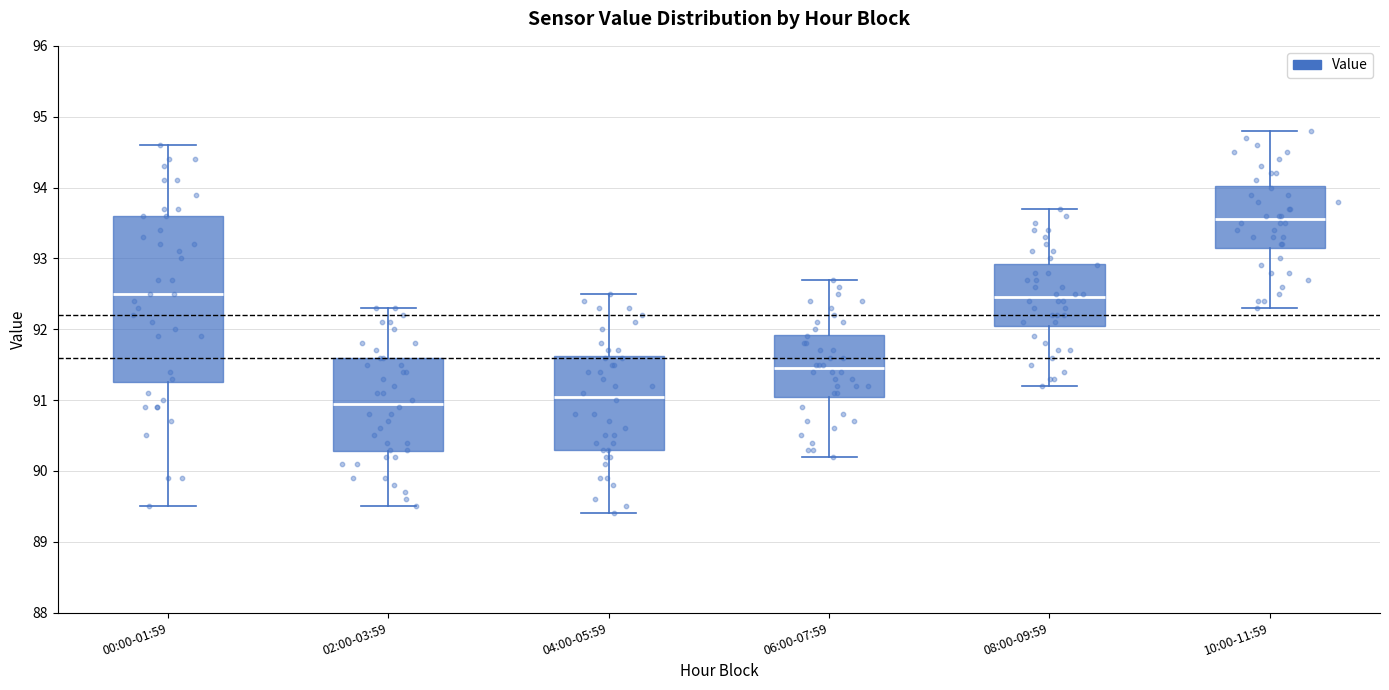

Reading left to right, read every box against the y-axis: the position of its median line, the range the box covers, and the ends of its whiskers. The values are not printed on the chart, so give them approximately, as read against the axis.

00:00-01:59: median 92.5, box 91.3 to 93.6, whiskers 89.5 to 94.6
02:00-03:59: median 91.0, box 90.3 to 91.6, whiskers 89.5 to 92.3
04:00-05:59: median 91.1, box 90.3 to 91.6, whiskers 89.4 to 92.5
06:00-07:59: median 91.5, box 91.1 to 91.9, whiskers 90.2 to 92.7
08:00-09:59: median 92.5, box 92.1 to 92.9, whiskers 91.2 to 93.7
10:00-11:59: median 93.6, box 93.2 to 94.0, whiskers 92.3 to 94.8